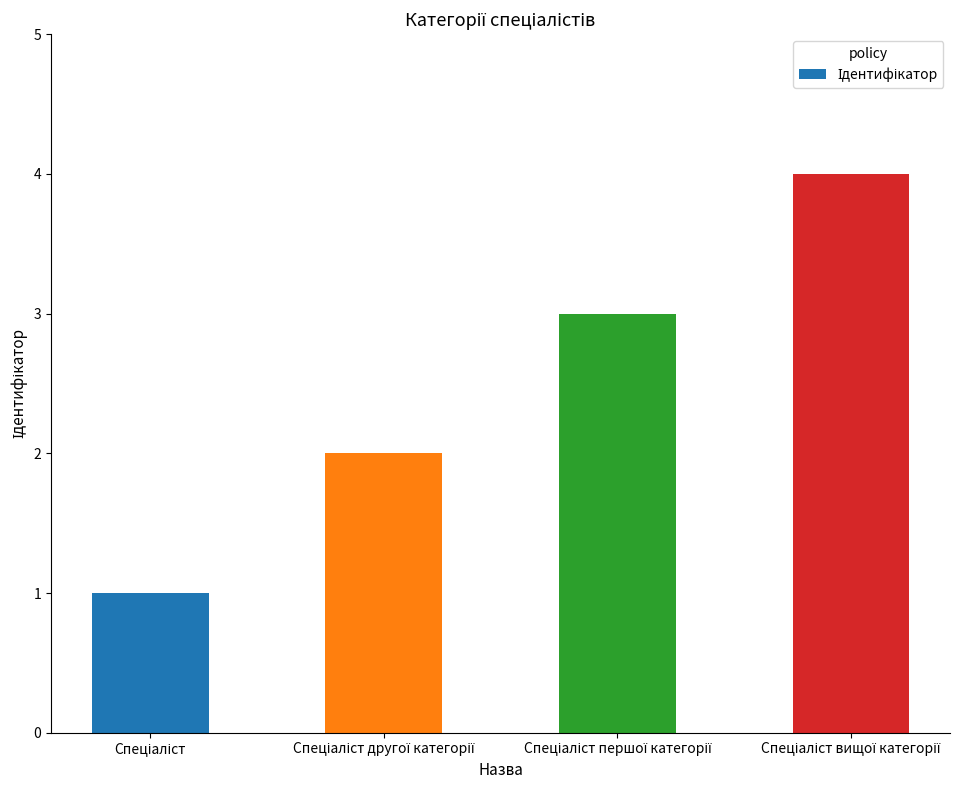

Are the bars grouped side by side (vs. stacked)?

No